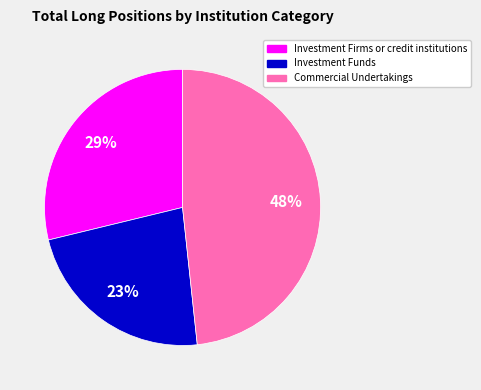

To the nearest percent, what is the average slice percentage?

33%